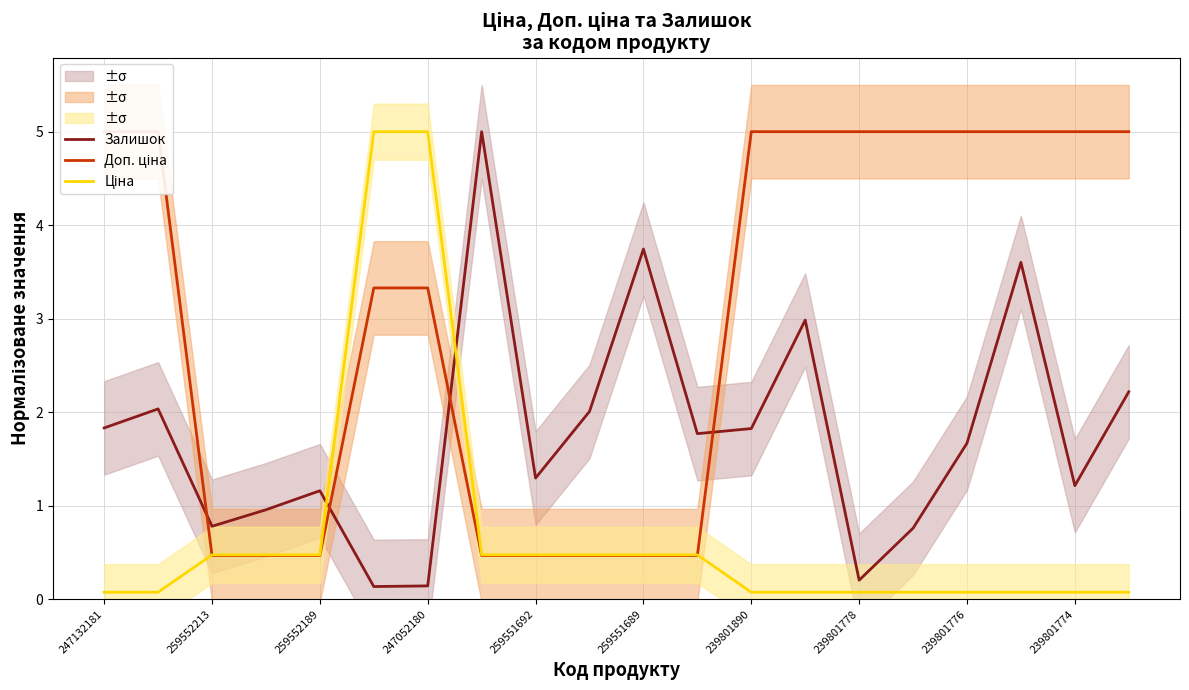

Where does the Залишок series first go above 1?

247132181